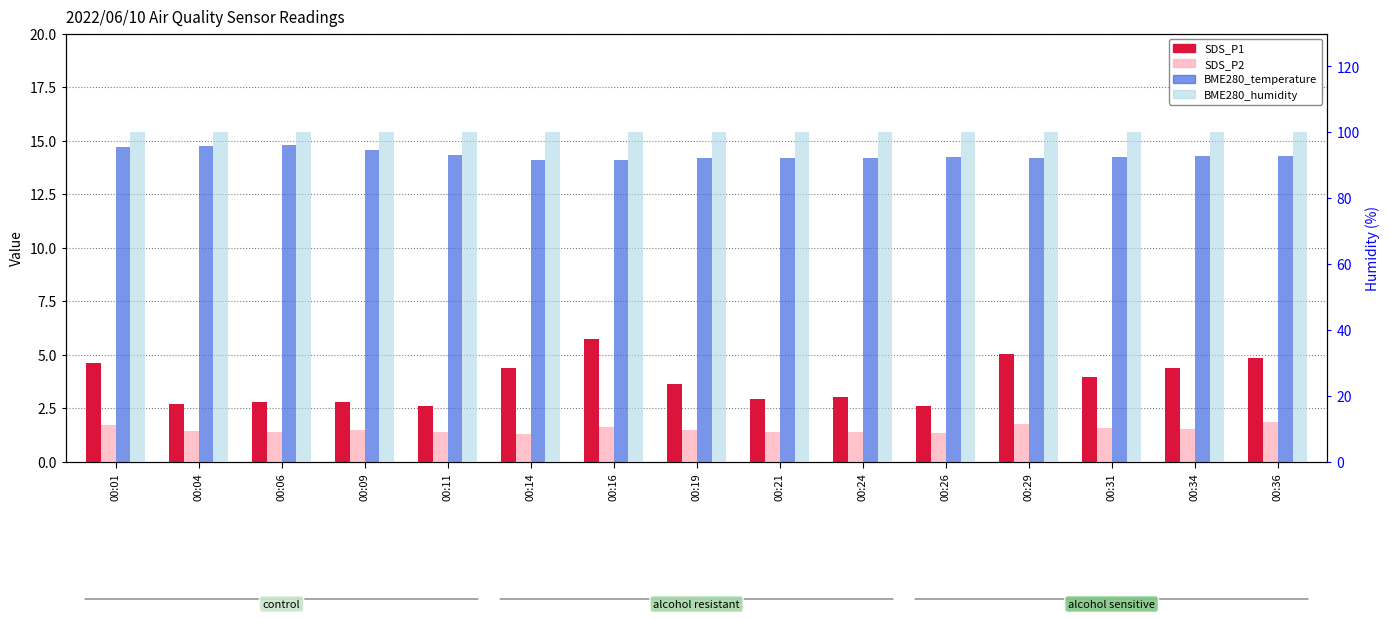

At which category is the sum across all series the highest?

00:16